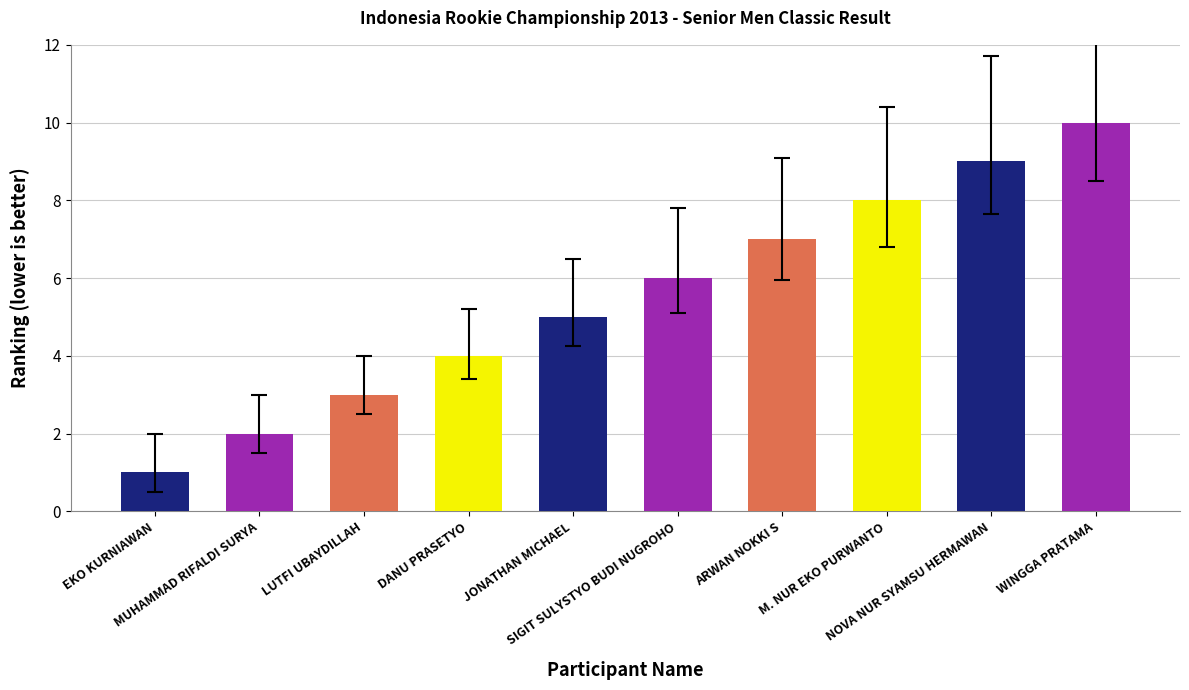

How many bars are there in total?

10